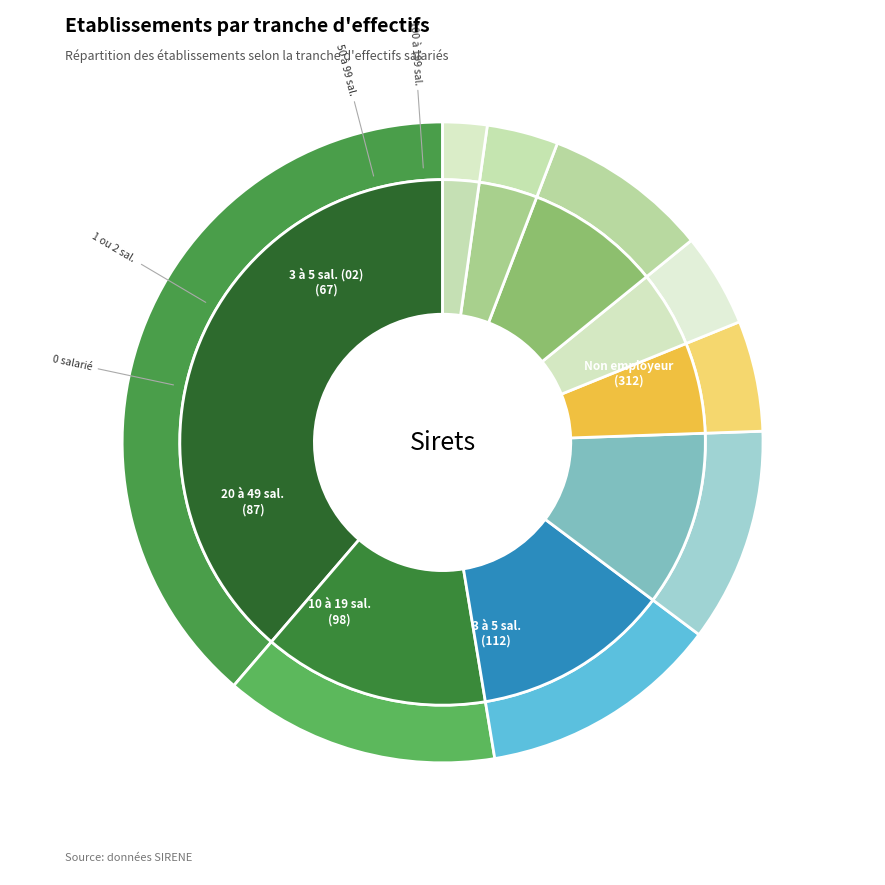

What is the change in value from 11 to 01?

-60